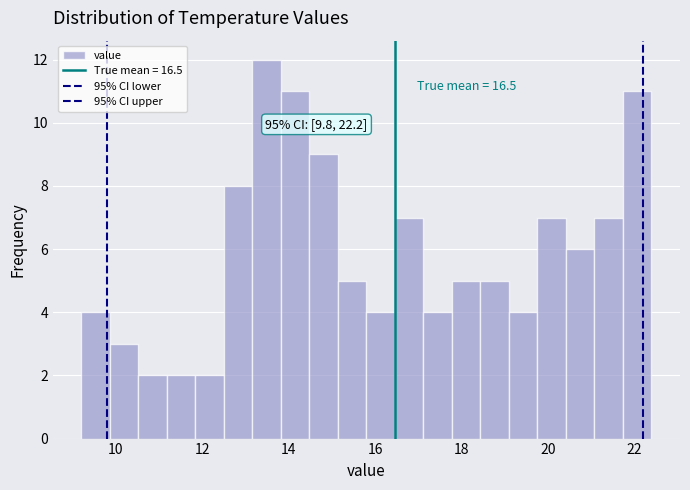

Read against the x-axis, roughly where is the centre of the tallest bar?

13.4